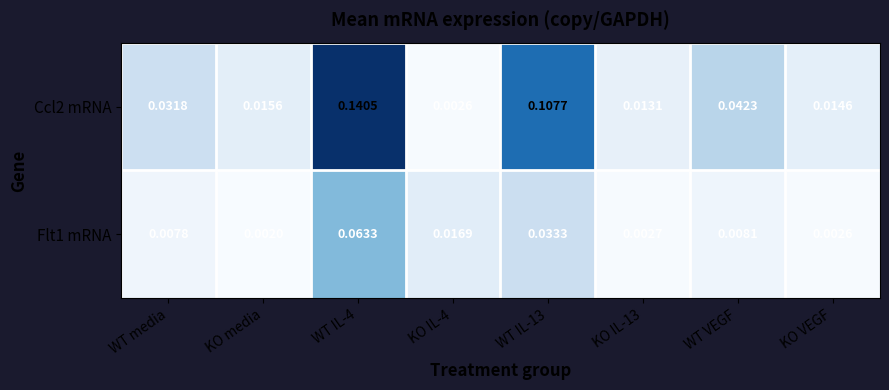

Which series has the largest range (max minus min)?

Ccl2 mRNA